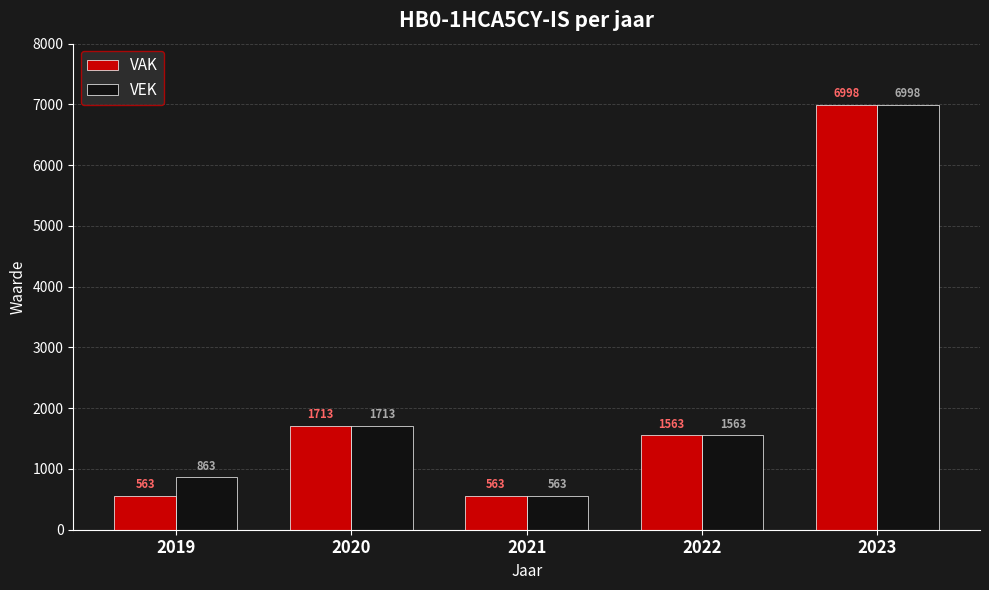

Is the value of VAK at 2022 greater than the value of VEK at 2021?

Yes